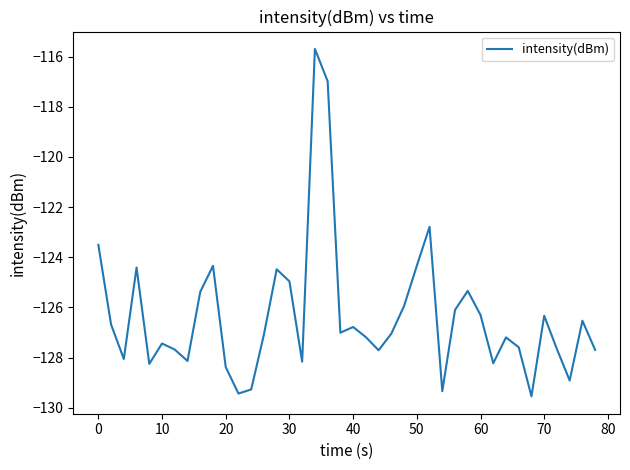

What is the average value?

-126.3